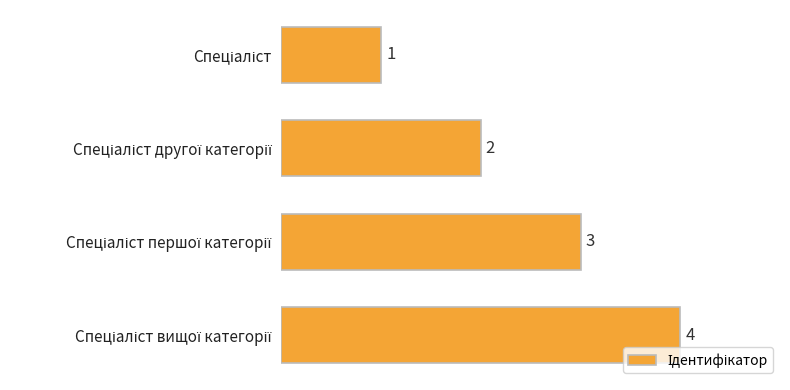

What is the difference between the maximum and minimum values?

3